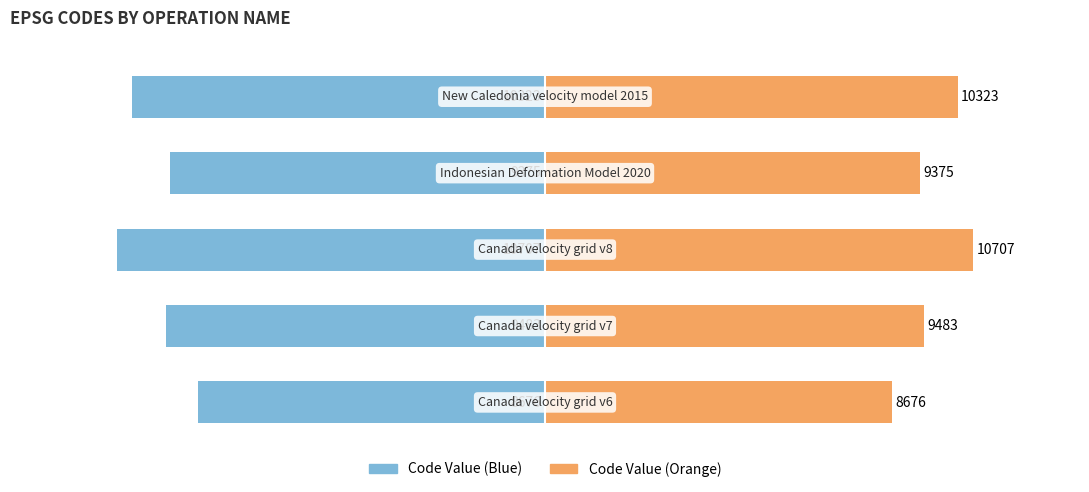

Is it true that Code (right) equals 31.7 at 3?

False